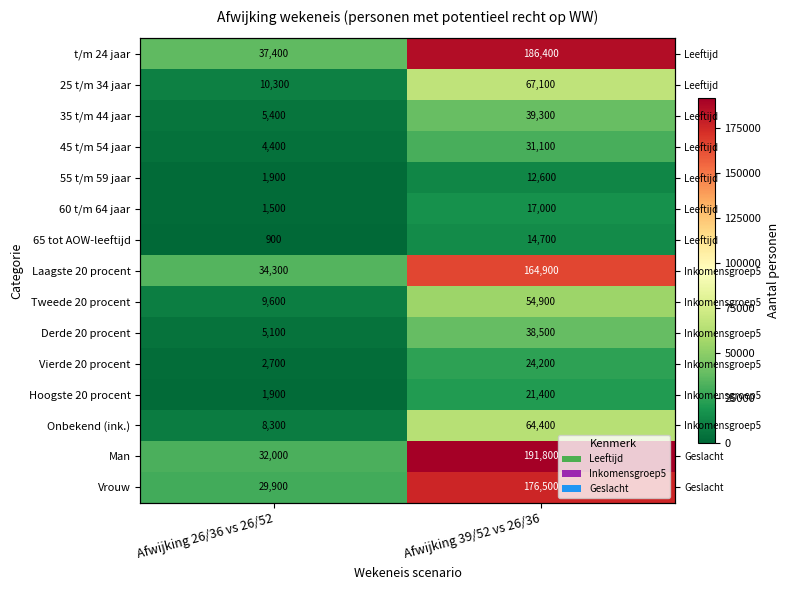

What value does the 55 t/m 59 jaar series have at Afwijking 26/36 vs 26/52?

1900